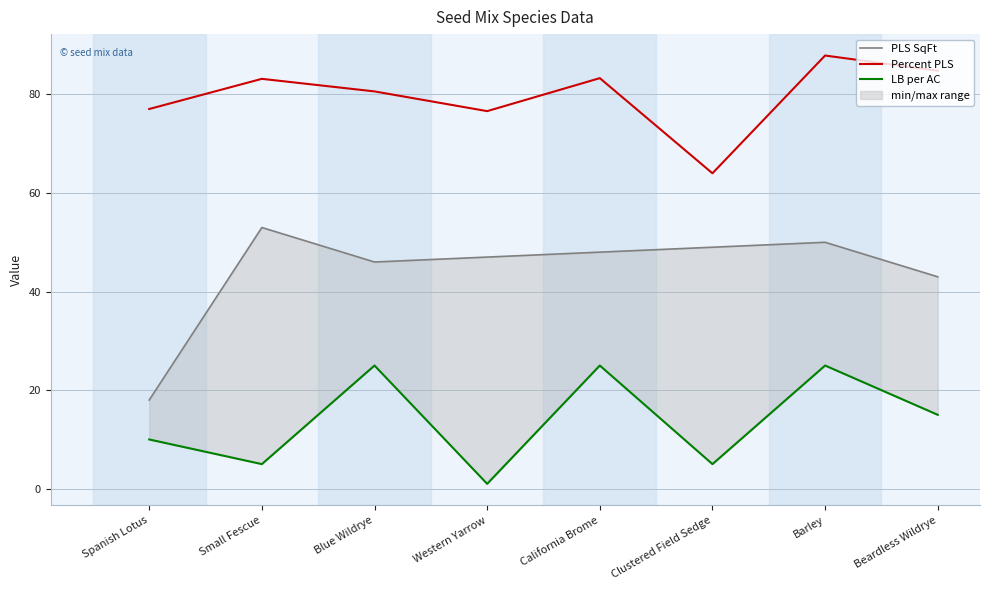

Is the value of PLS SqFt at California Brome greater than the value of LB per AC at Barley?

Yes